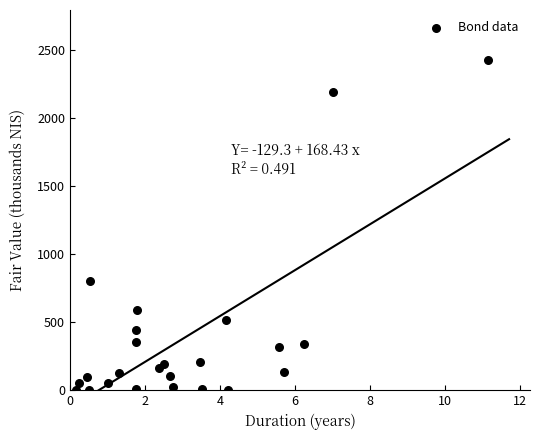

What Y value in the scatter plot is closest to 1214?

804.0